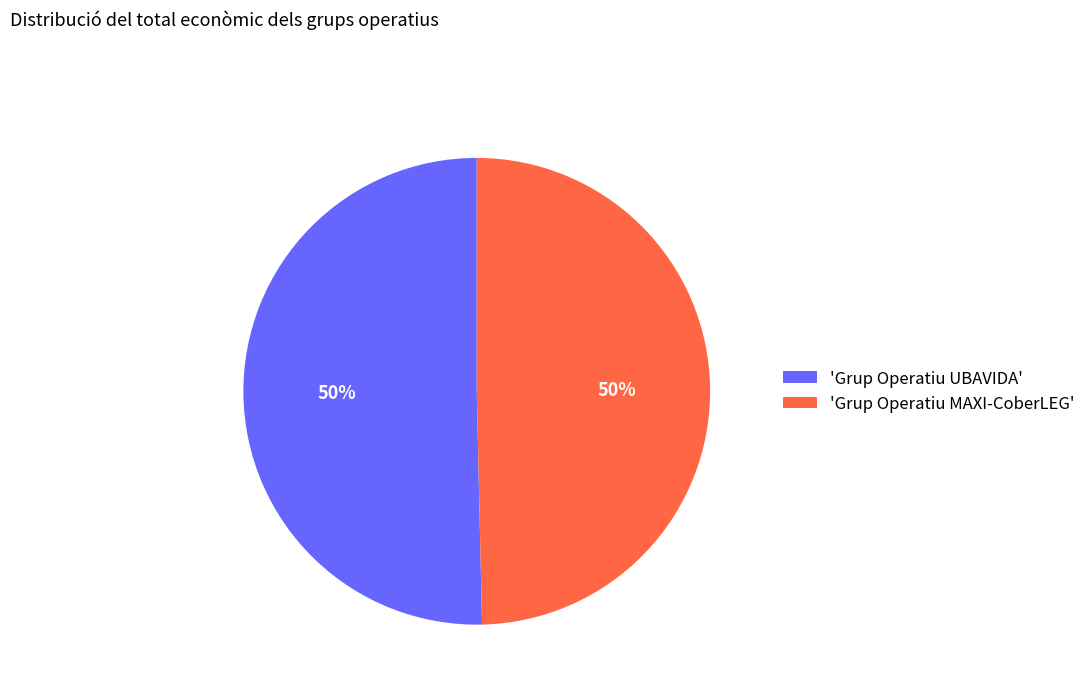

True or false: 'Grup Operatiu MAXI-CoberLEG' accounts for 38% of the total.

False